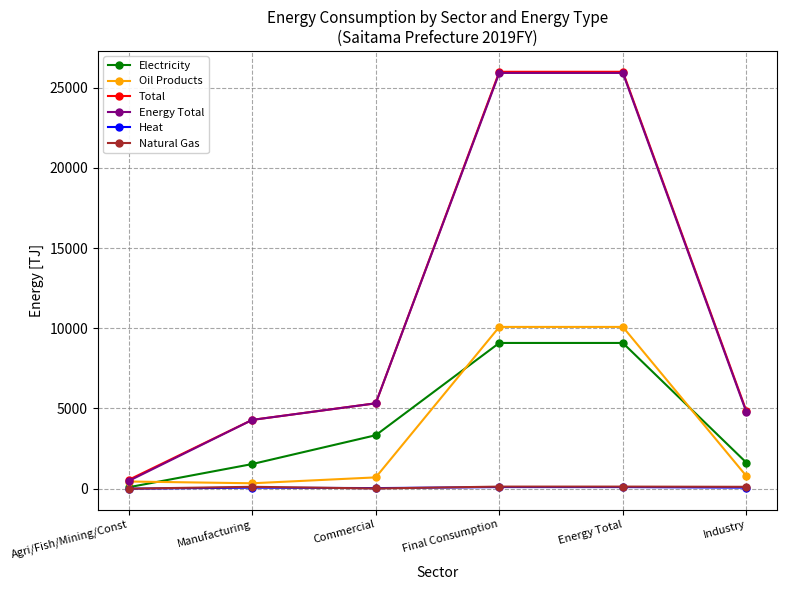

What is the maximum value shown in the chart?

25991.1